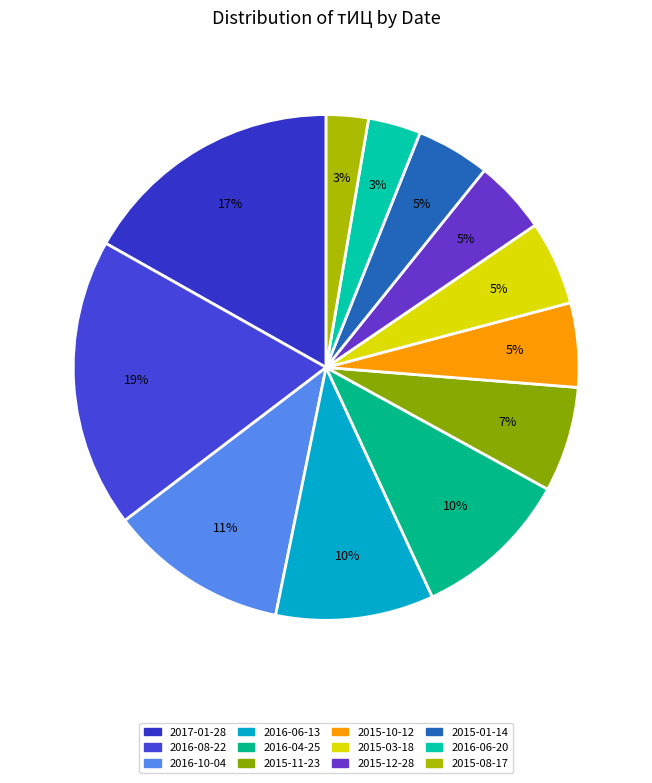

Rank the categories by value from lowest to highest.

2015-08-17, 2016-06-20, 2015-12-28, 2015-01-14, 2015-10-12, 2015-03-18, 2015-11-23, 2016-06-13, 2016-04-25, 2016-10-04, 2017-01-28, 2016-08-22